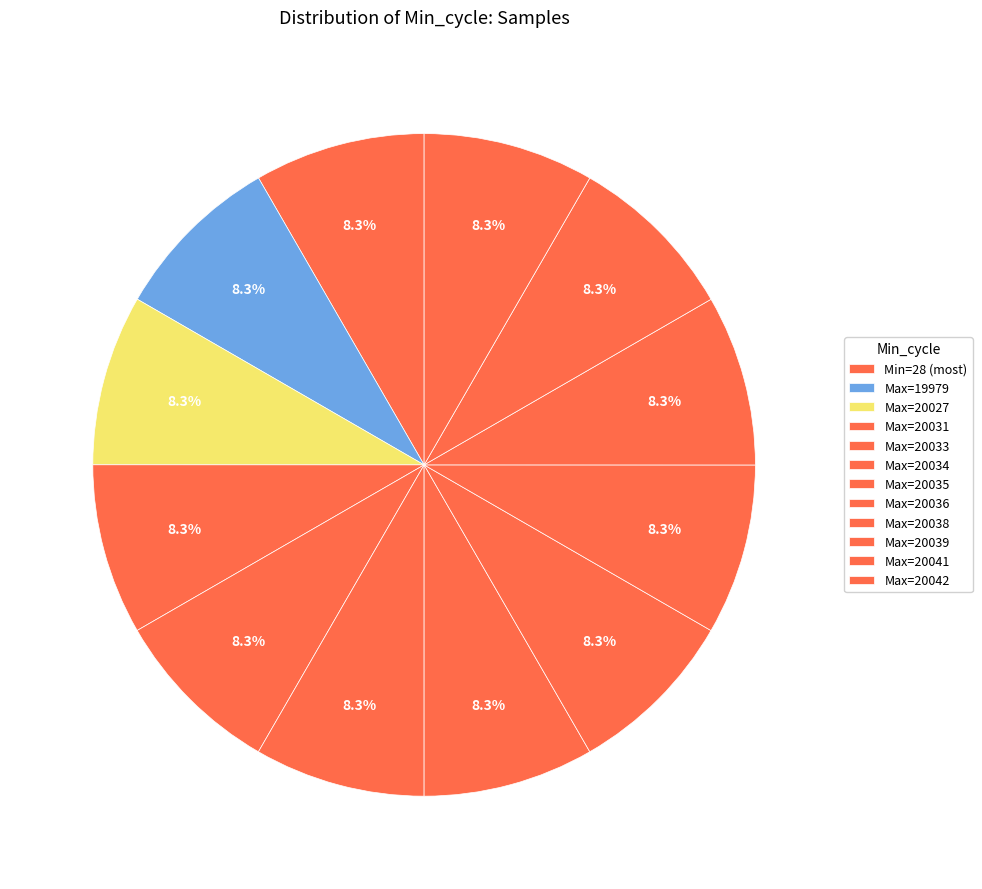

Count the number of slices in the pie.

12